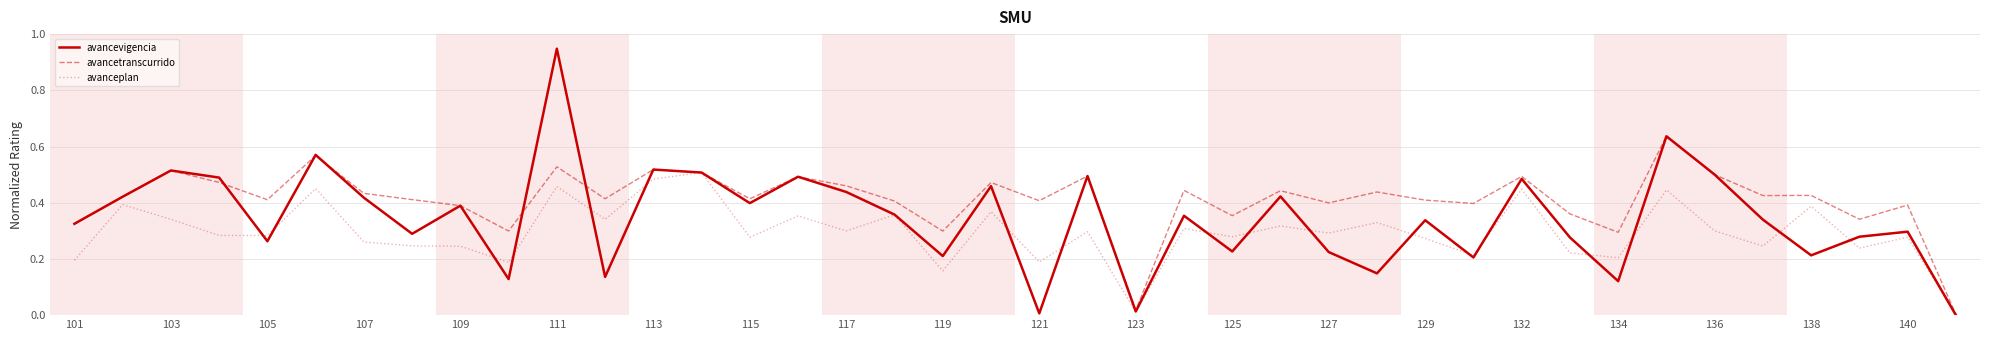

Which series has the widest spread of values?

avancevigencia